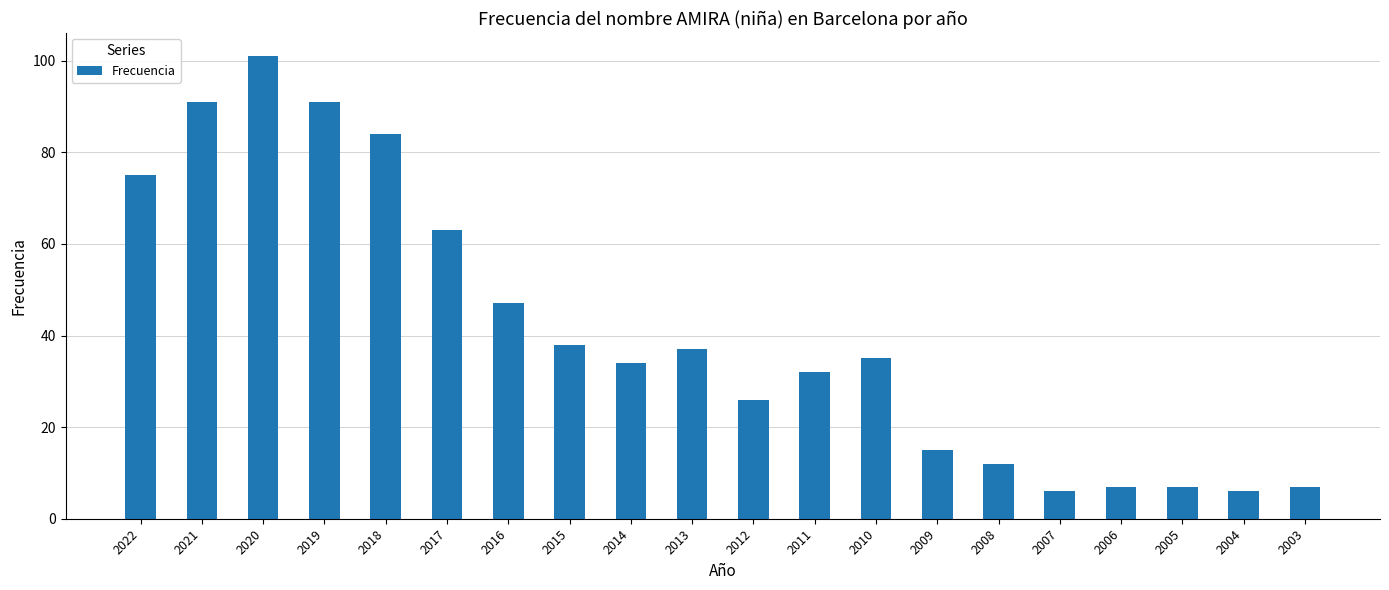

What is the ratio of the value at 2005 to the value at 2014?

0.2